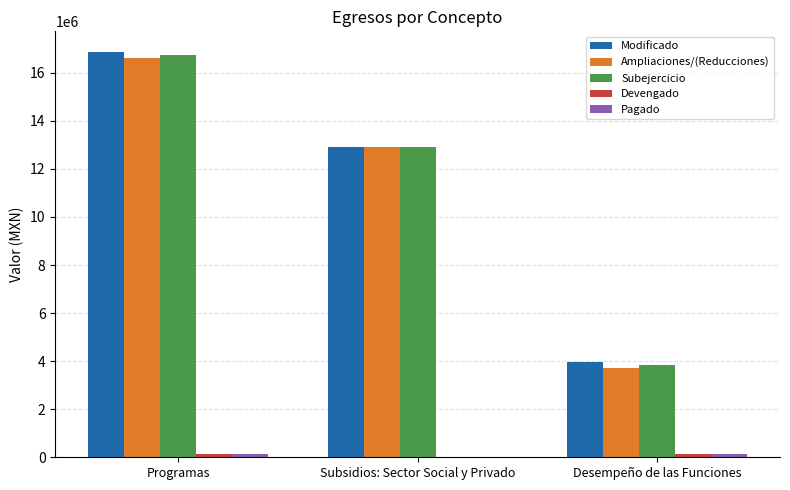

Where is Ampliaciones/(Reducciones) nearest to the value 10180468?

Subsidios: Sector Social y Privado